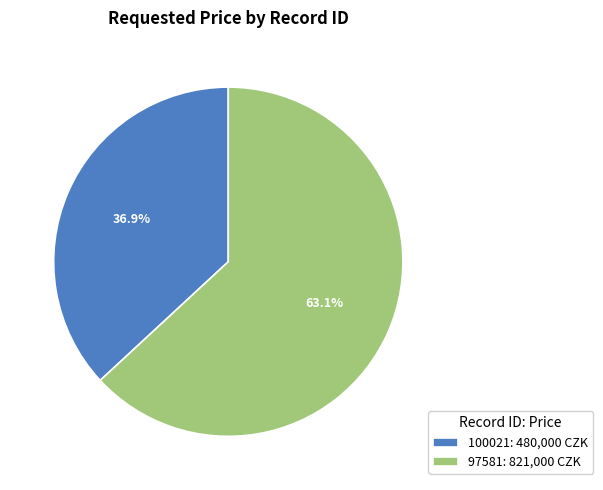

Is it true that 100021 is 37% of the pie?

True